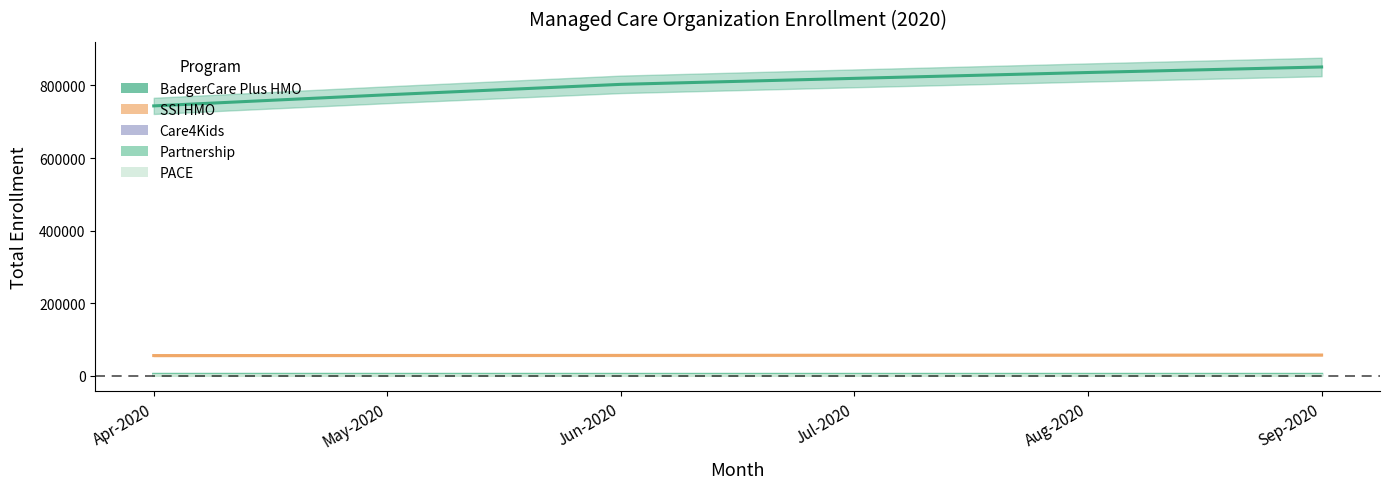

True or false: Care4Kids and PACE cross at least once.

False